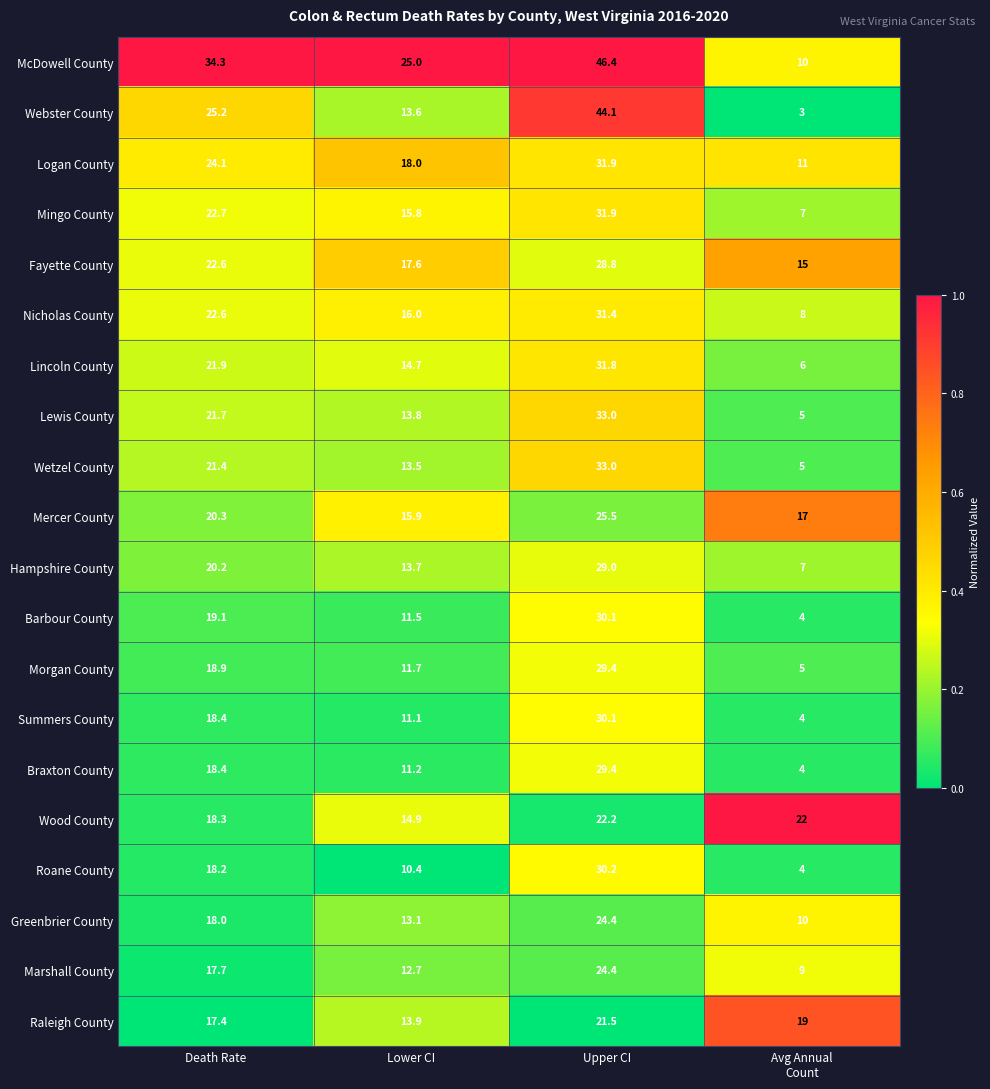

What is the approximate value of Barbour County at Upper CI?

30.1